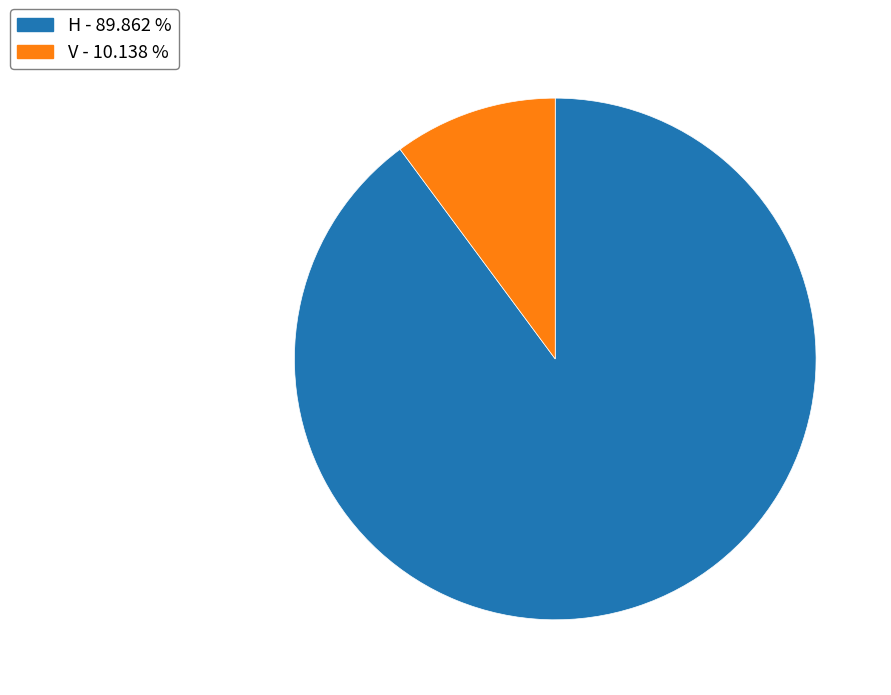

Is it true that V is 1% of the pie?

False